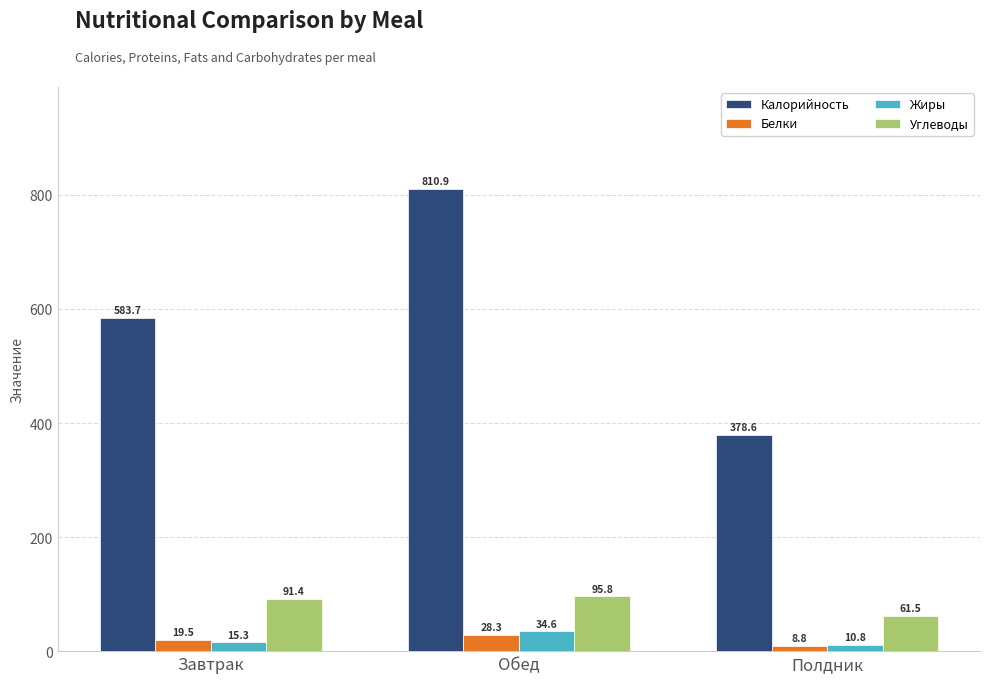

Rank the series at Обед from lowest to highest value.

Белки, Жиры, Углеводы, Калорийность